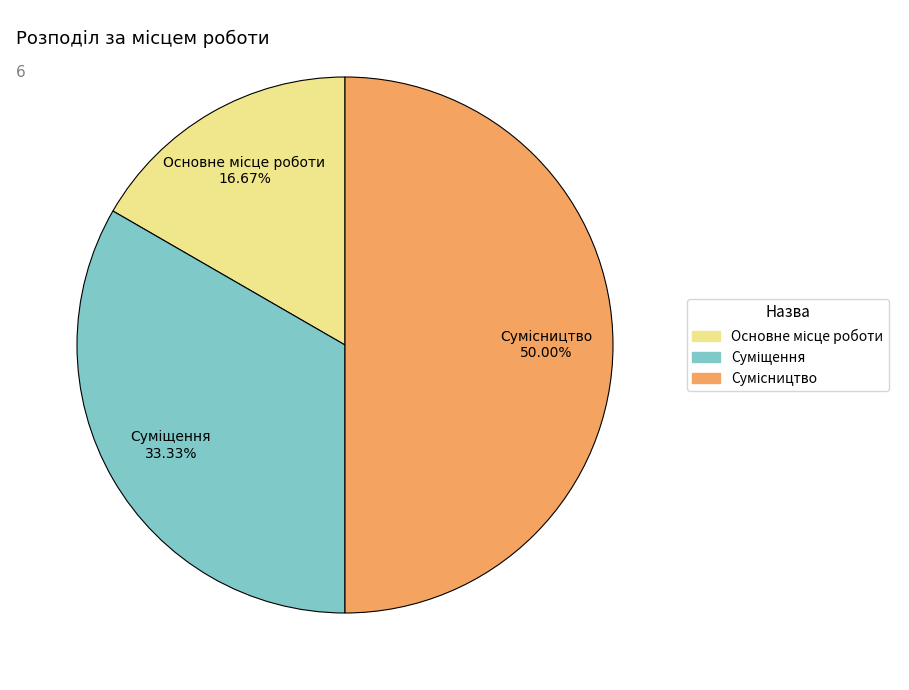

How many slices are in this pie chart?

3